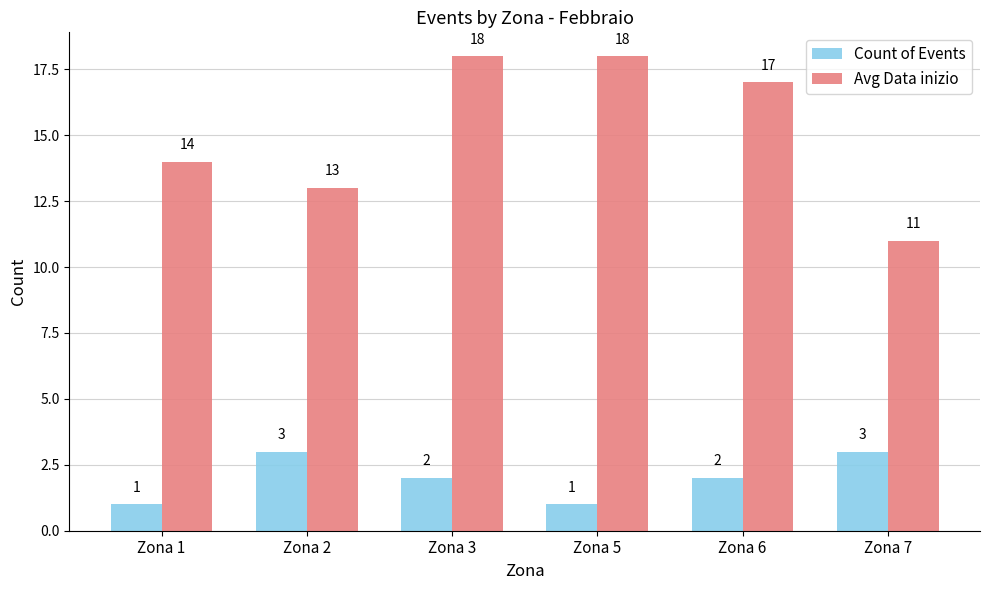

Count the number of data series in this chart.

2